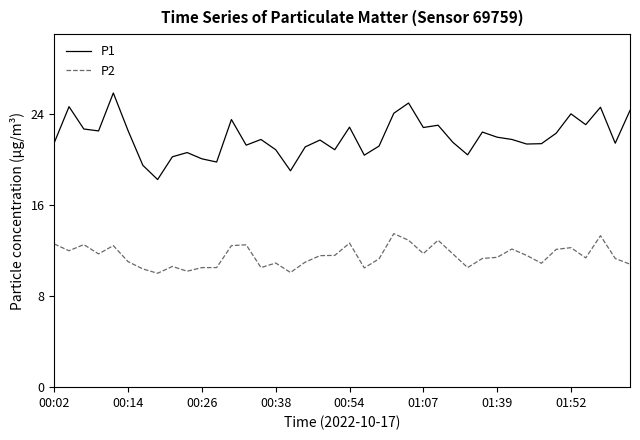

True or false: P1 and P2 intersect in this chart.

False